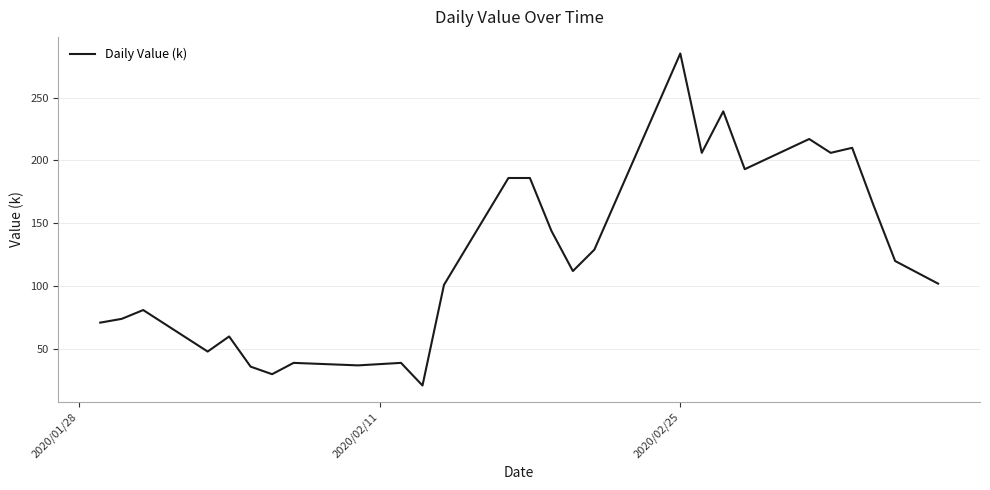

What is the difference between the maximum and minimum values?

264